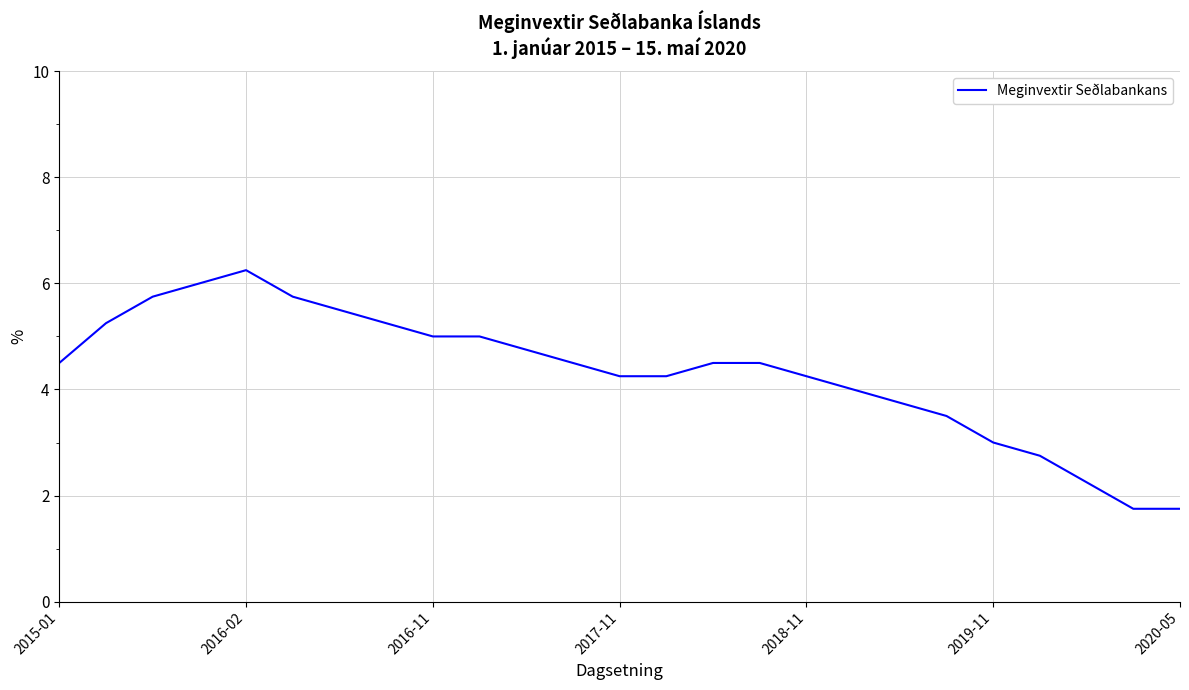

What is the difference between the maximum and minimum values?

4.5